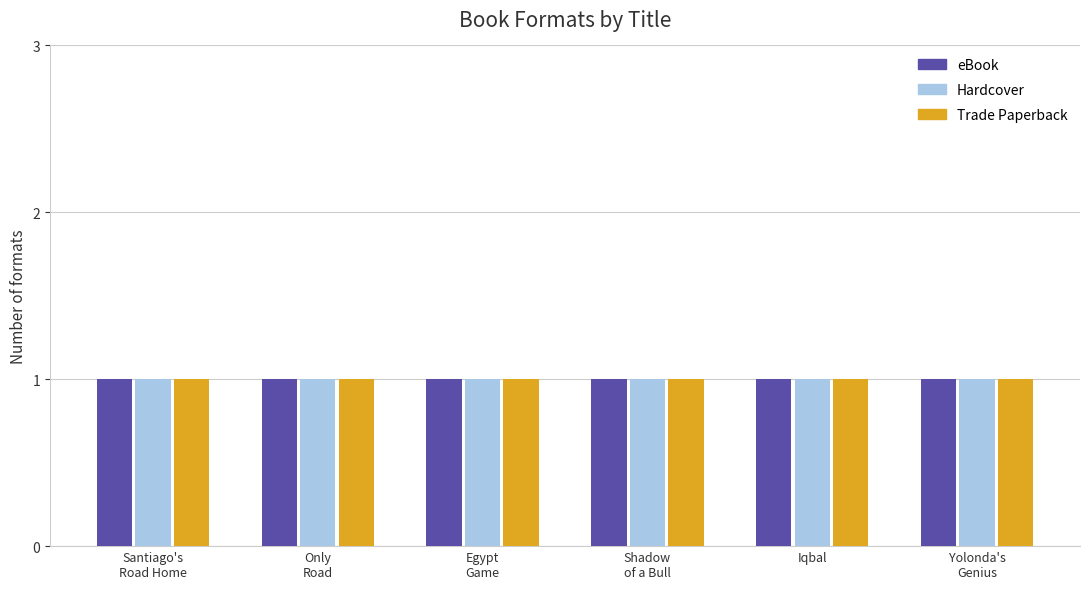

List the series in order of their peak value, lowest first.

eBook, Hardcover, Trade Paperback